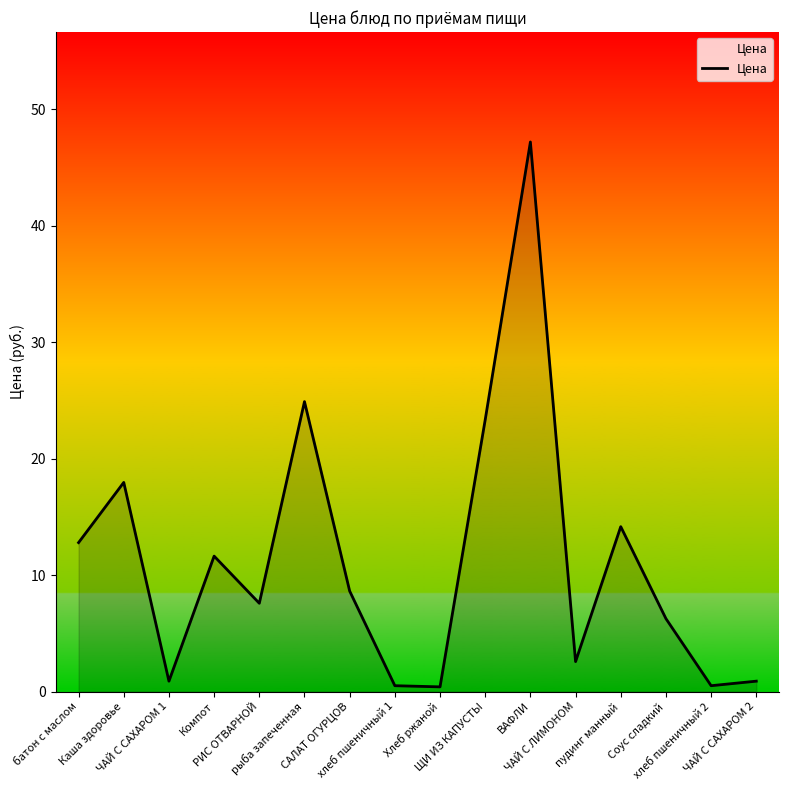

What is the difference between the maximum and minimum values?

46.8